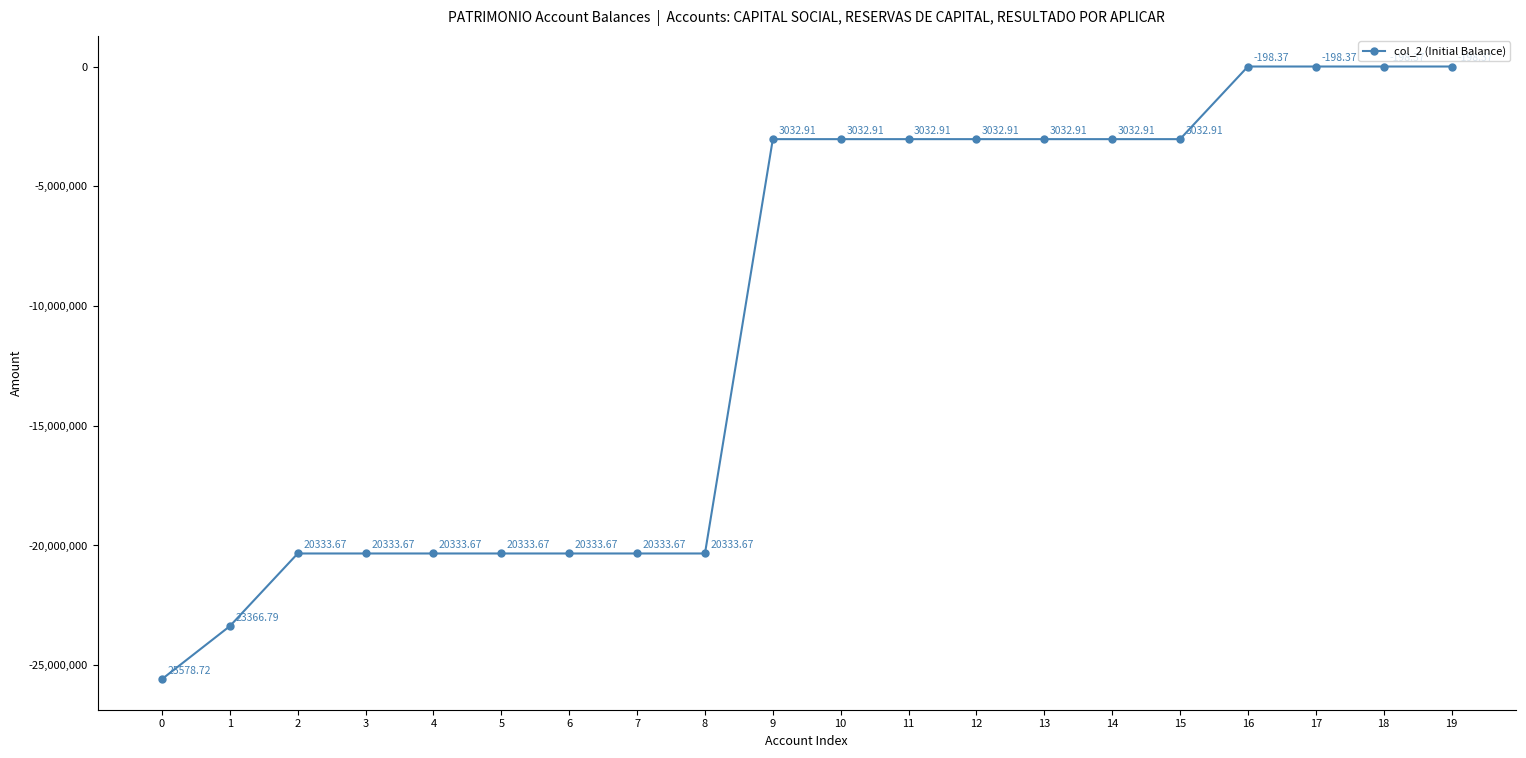

Between 2 and 13, which is larger?

13